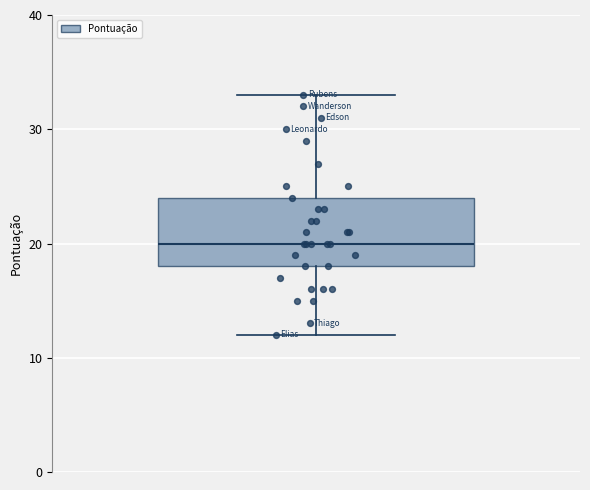

Where is the upper edge of the box on the y-axis? The values are not printed on the chart, so give them approximately, as read against the axis.

24